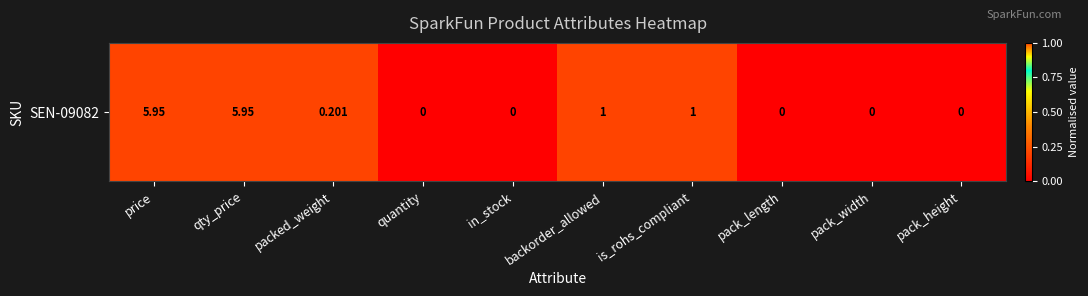

How many values are between 0 and 1?

10